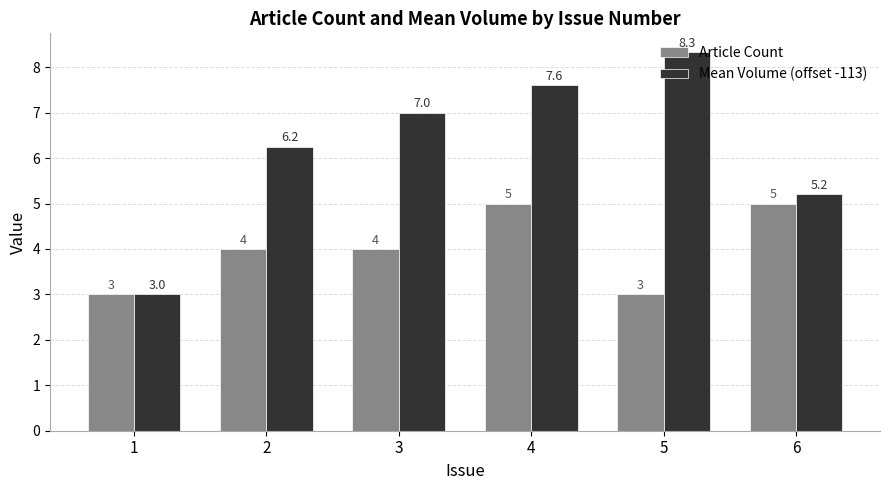

How many groups of bars are there?

6